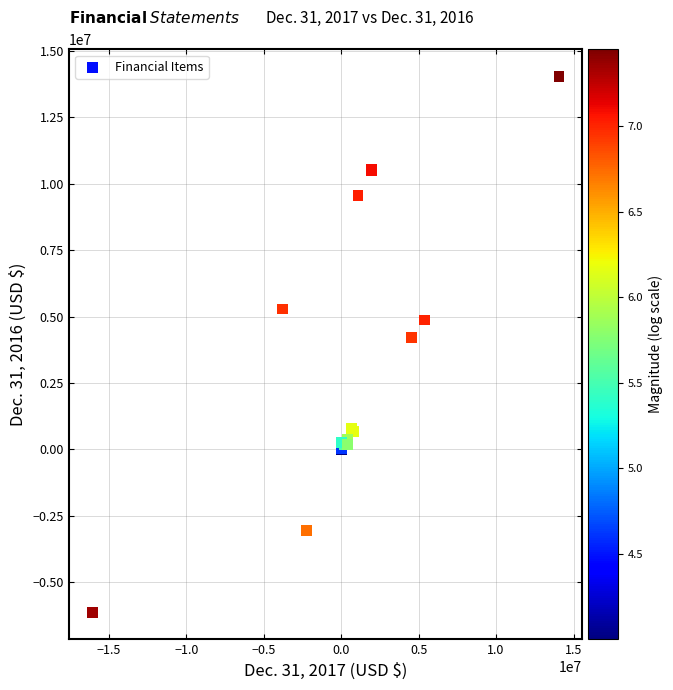

What Y value in the scatter plot is closest to 3956088?

4201120